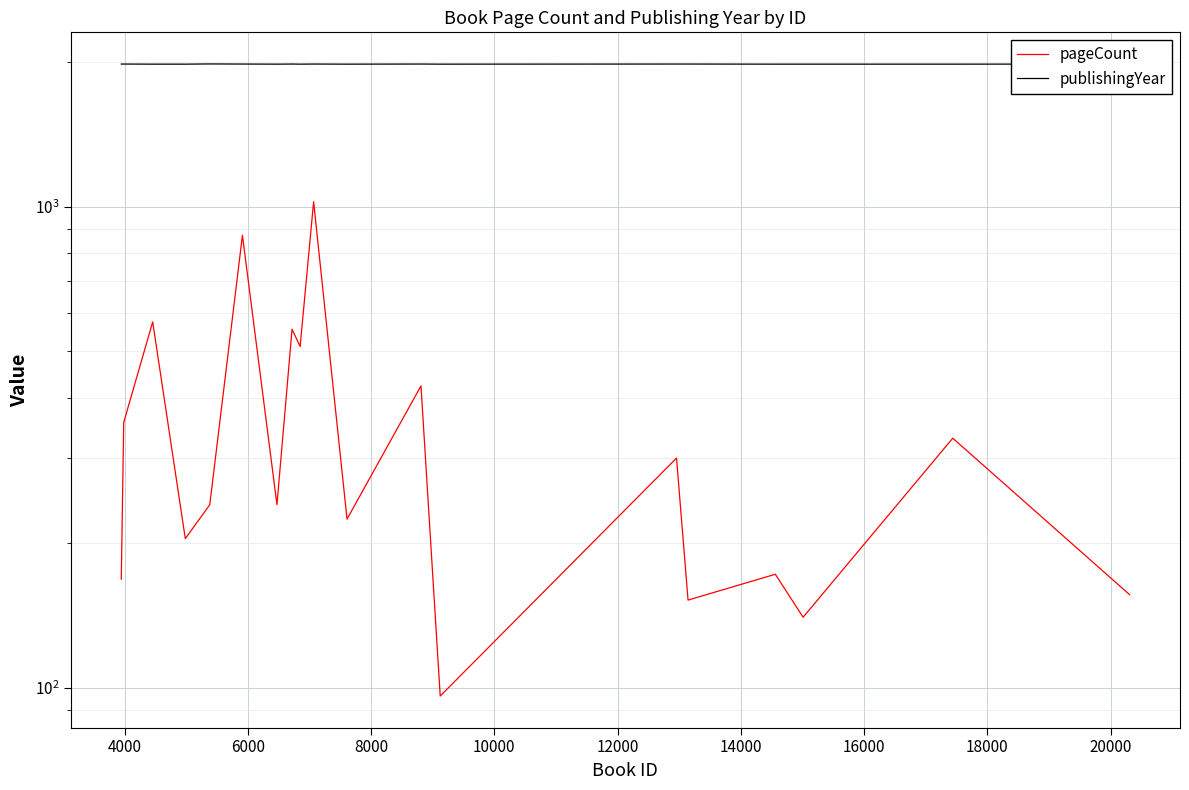

How many values in the pageCount series exceed 240?

9